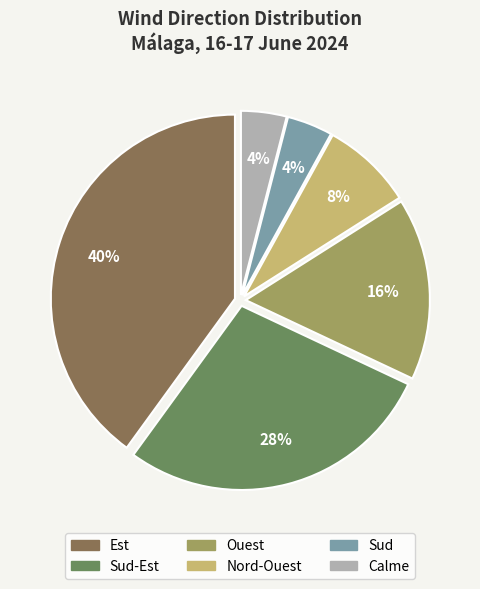

Is there a majority slice in this chart?

No